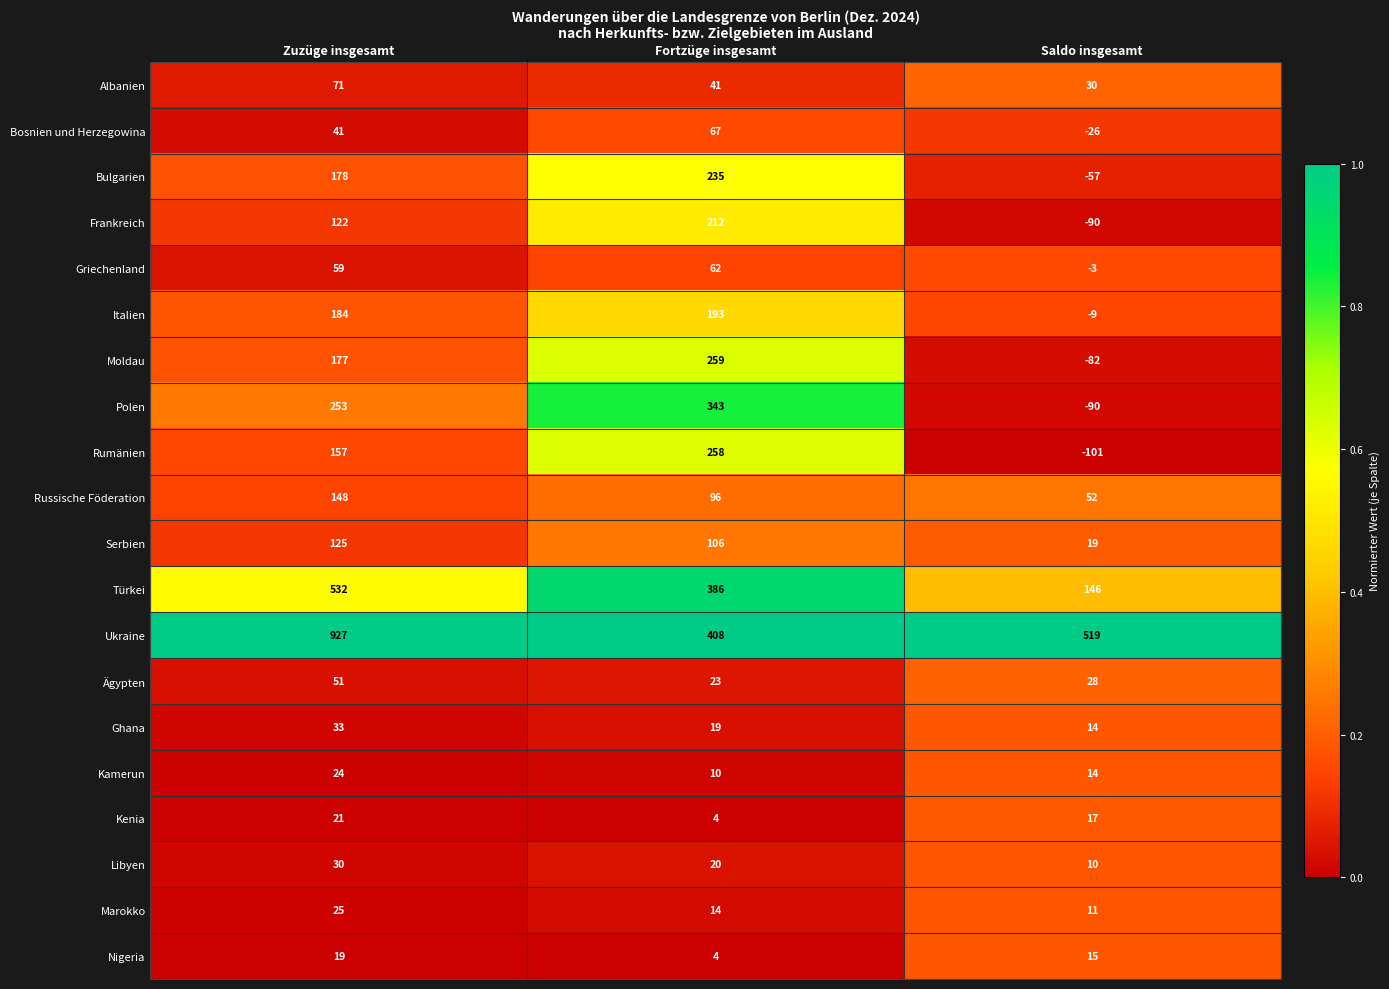

What is the spread (max minus min) of values at Fortzüge insgesamt?

404